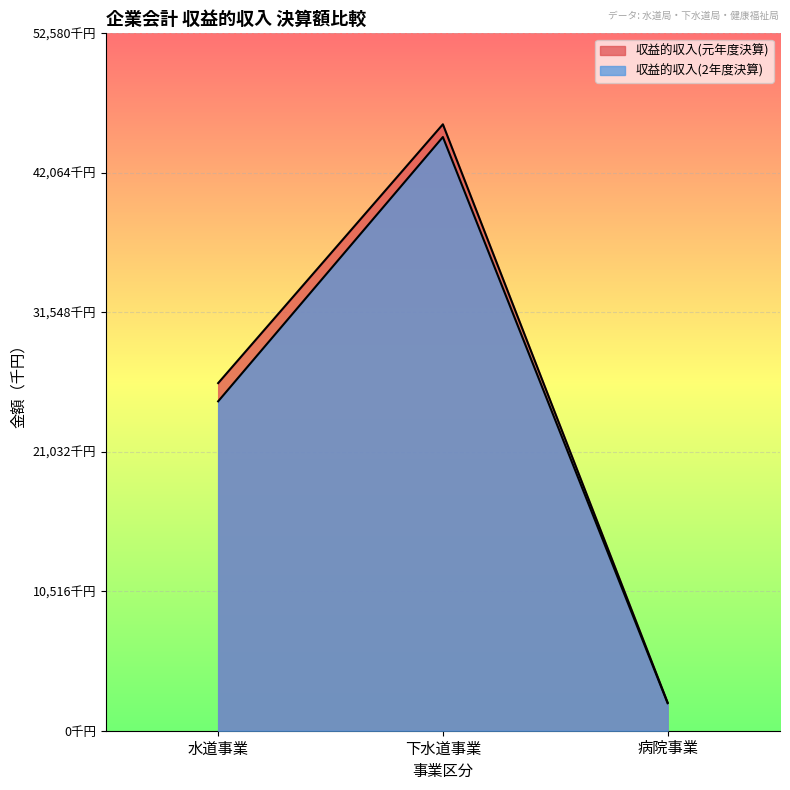

At how many categories does at least one series exceed 28890702?

1